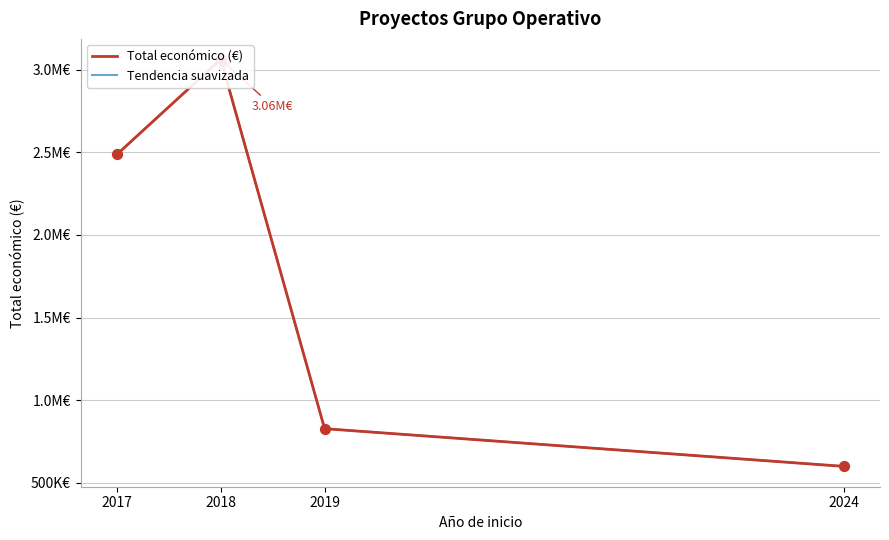

Which has a higher value, 2017 or 2019?

2017